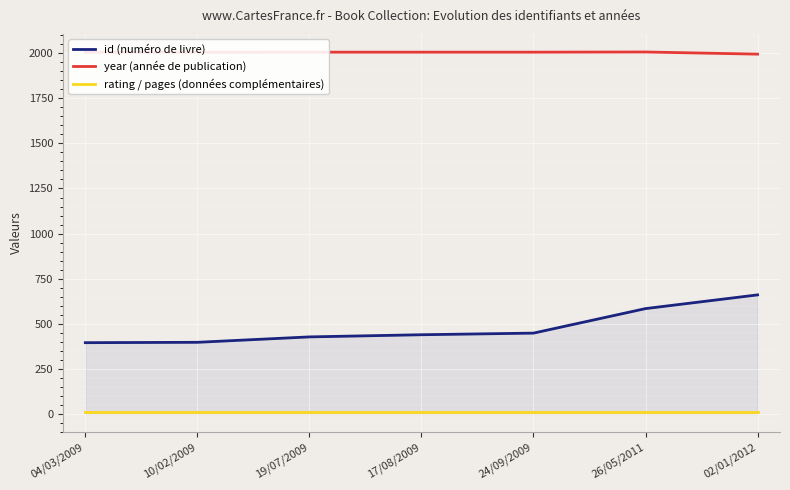

True or false: id (numéro de livre) has a value of 660 at 02/01/2012.

True